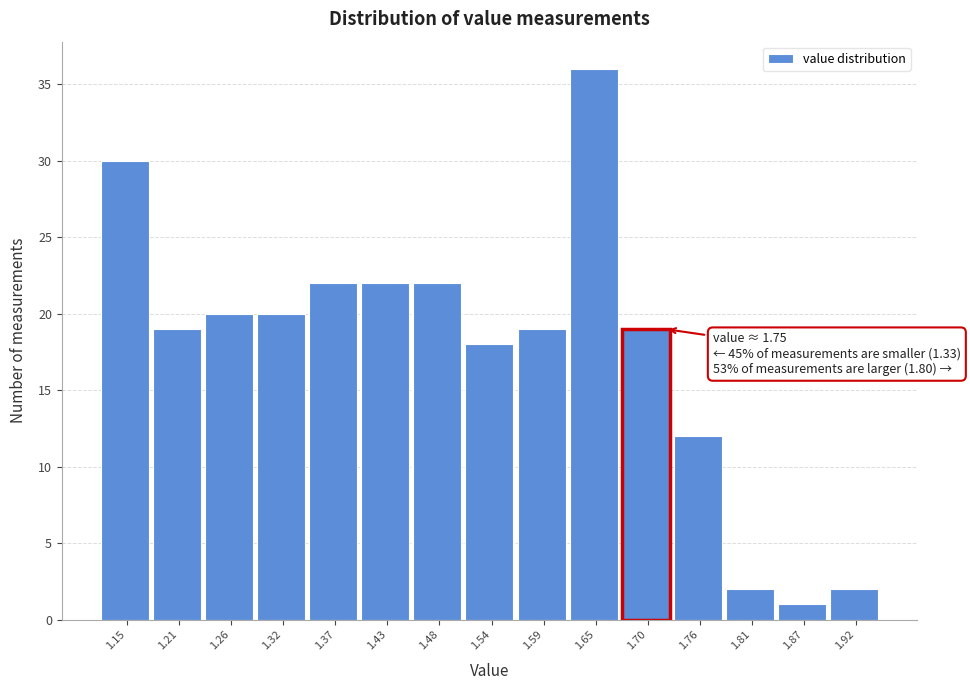

Reading left to right, list all the values displayed in this chart.

1.15=30	1.21=19	1.26=20	1.32=20	1.37=22	1.43=22	1.48=22	1.54=18	1.59=19	1.65=36	1.70=19	1.76=12	1.81=2	1.87=1	1.92=2